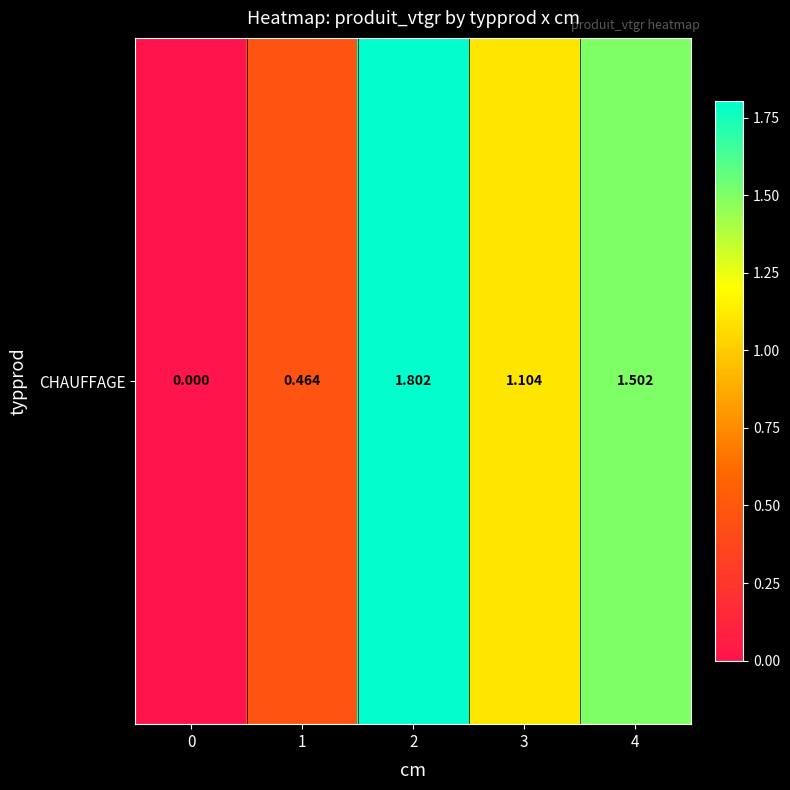

What is the greatest value displayed?

1.8